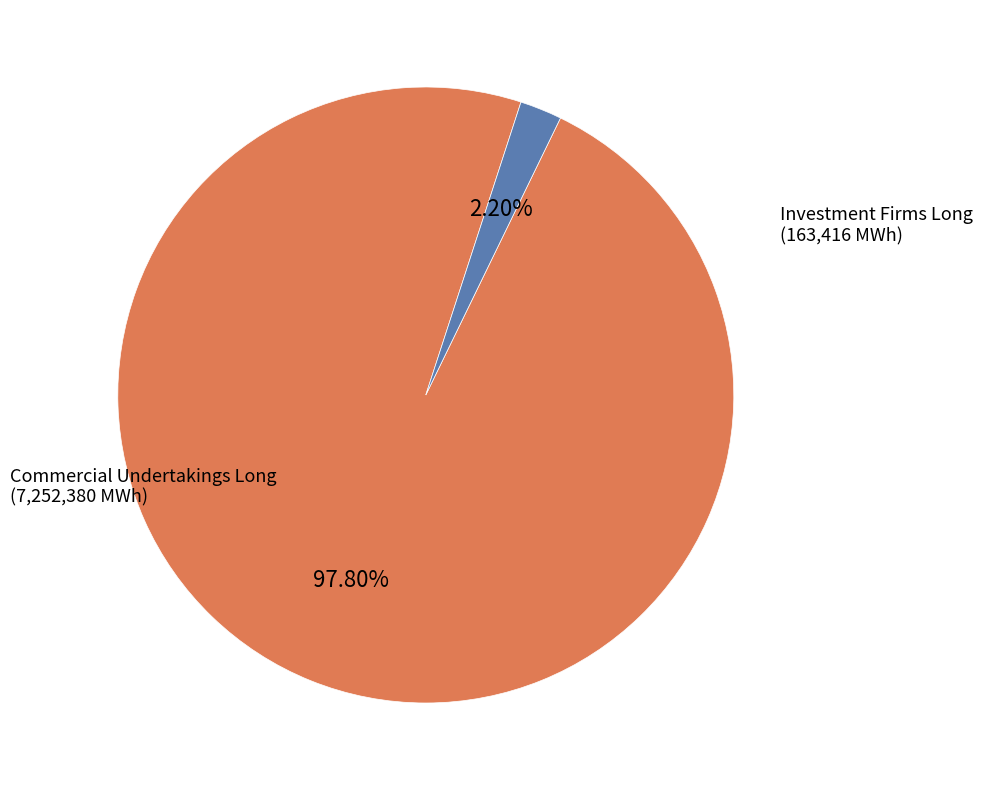

Is there a majority slice in this chart?

Yes